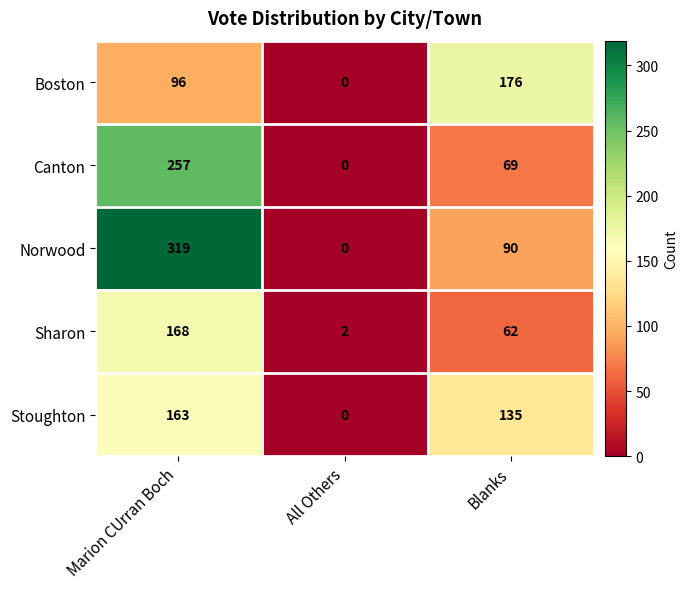

The value of Stoughton at All Others is 88. True or false?

False